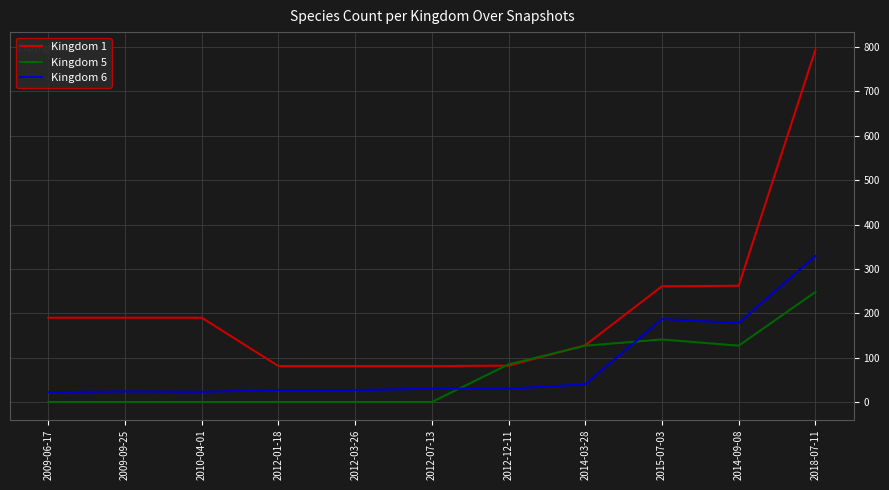

What is the difference between the highest and lowest values at 2018-07-11?

546